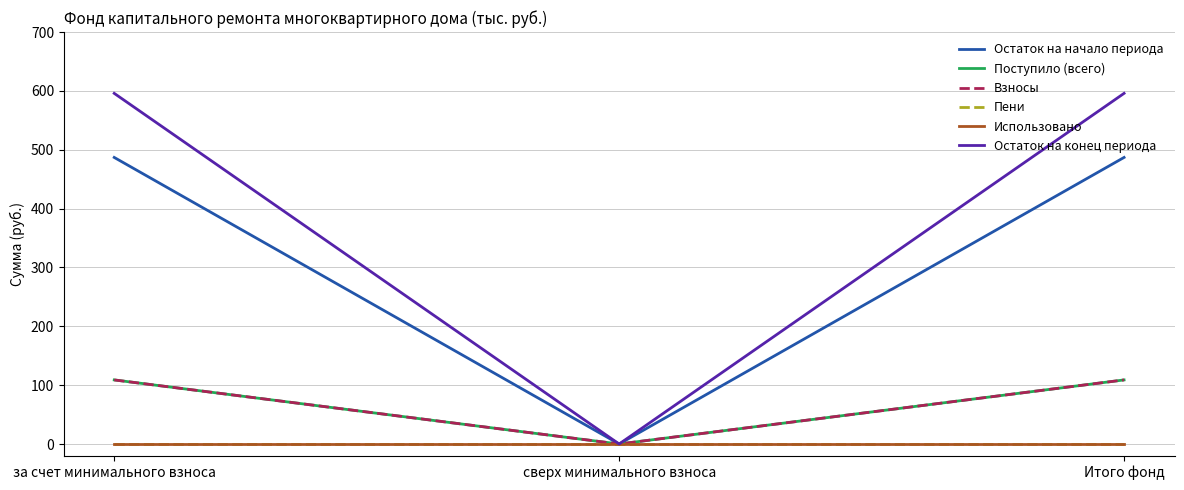

Is it true that Использовано equals 0.0 at за счет минимального взноса?

True